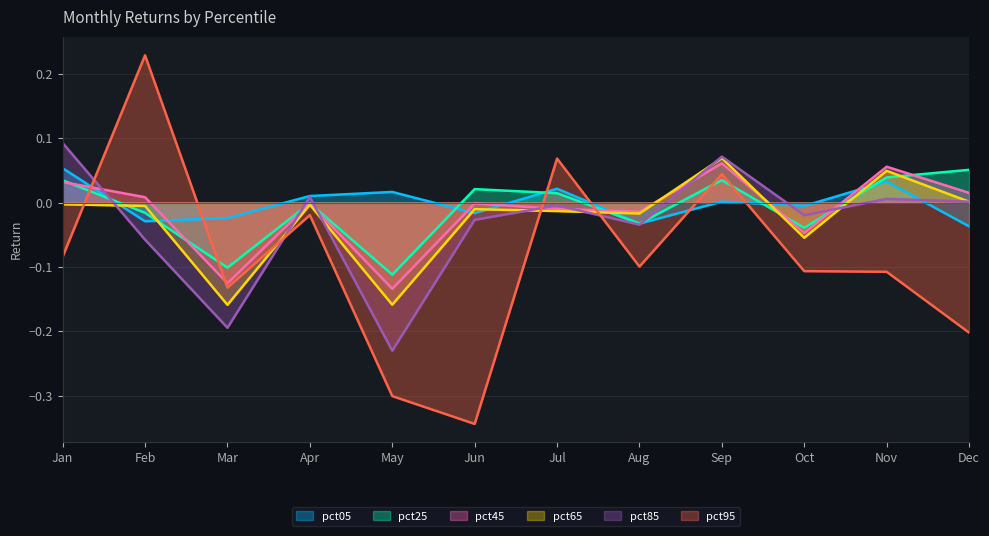

True or false: pct45 has a value of -0.0 at Aug.

False